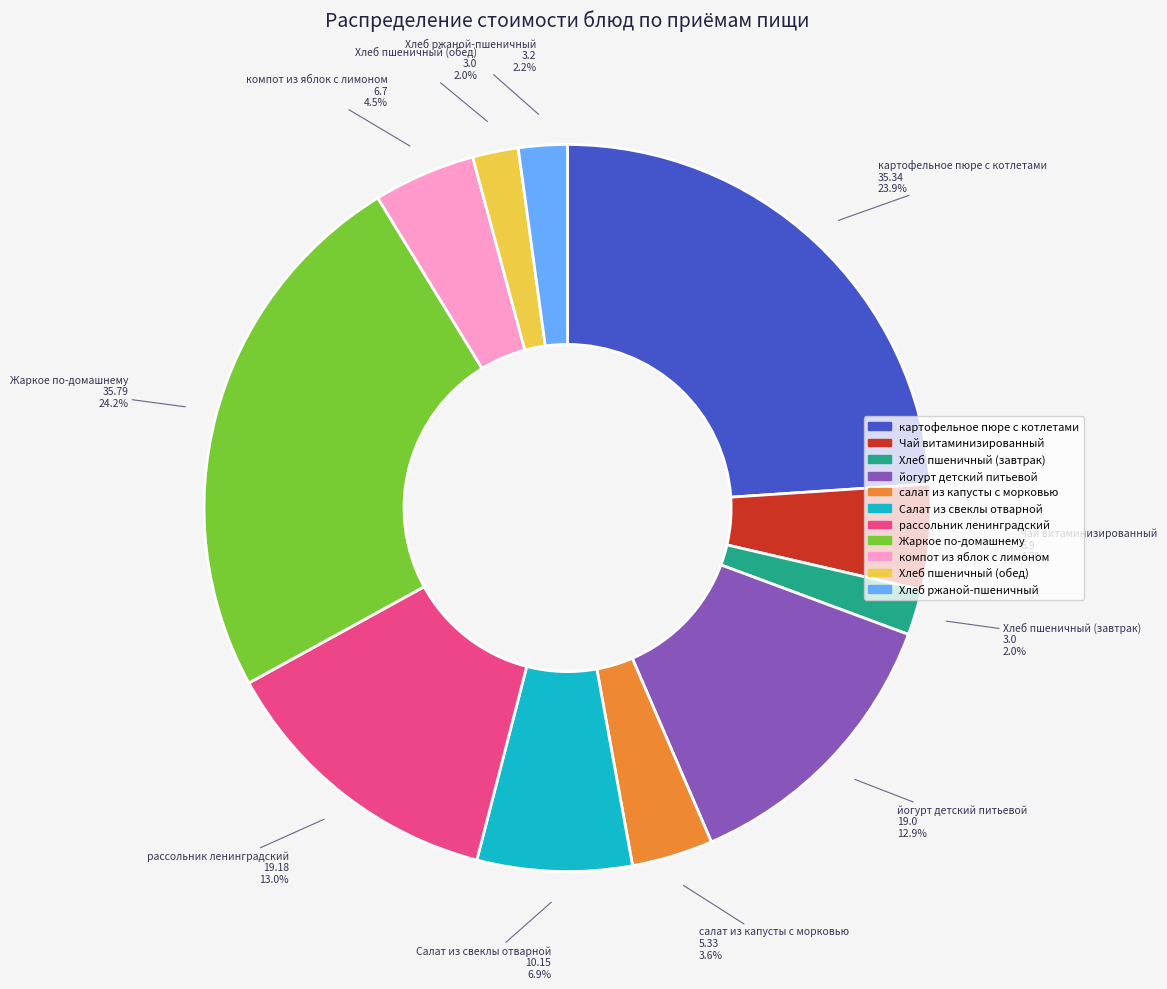

Does any single category account for the majority?

No